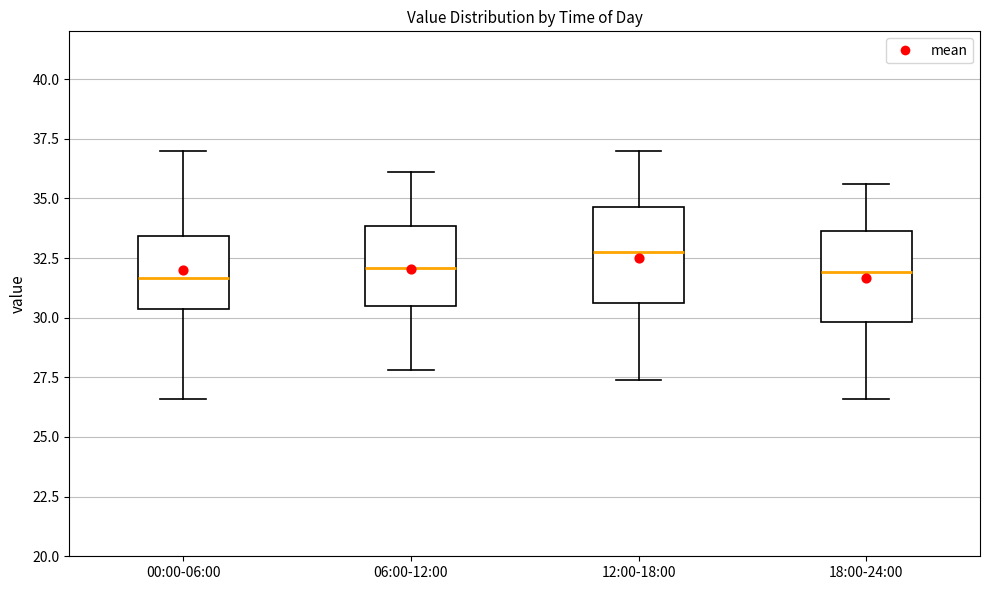

Reading left to right, read every box against the y-axis: the position of its median line, the range the box covers, and the ends of its whiskers. The values are not printed on the chart, so give them approximately, as read against the axis.

00:00-06:00: median 31.5, box 30.5 to 33.5, whiskers 26.5 to 37.0
06:00-12:00: median 32.0, box 30.5 to 34.0, whiskers 28.0 to 36.0
12:00-18:00: median 33.0, box 30.5 to 34.5, whiskers 27.5 to 37.0
18:00-24:00: median 32.0, box 30.0 to 33.5, whiskers 26.5 to 35.5